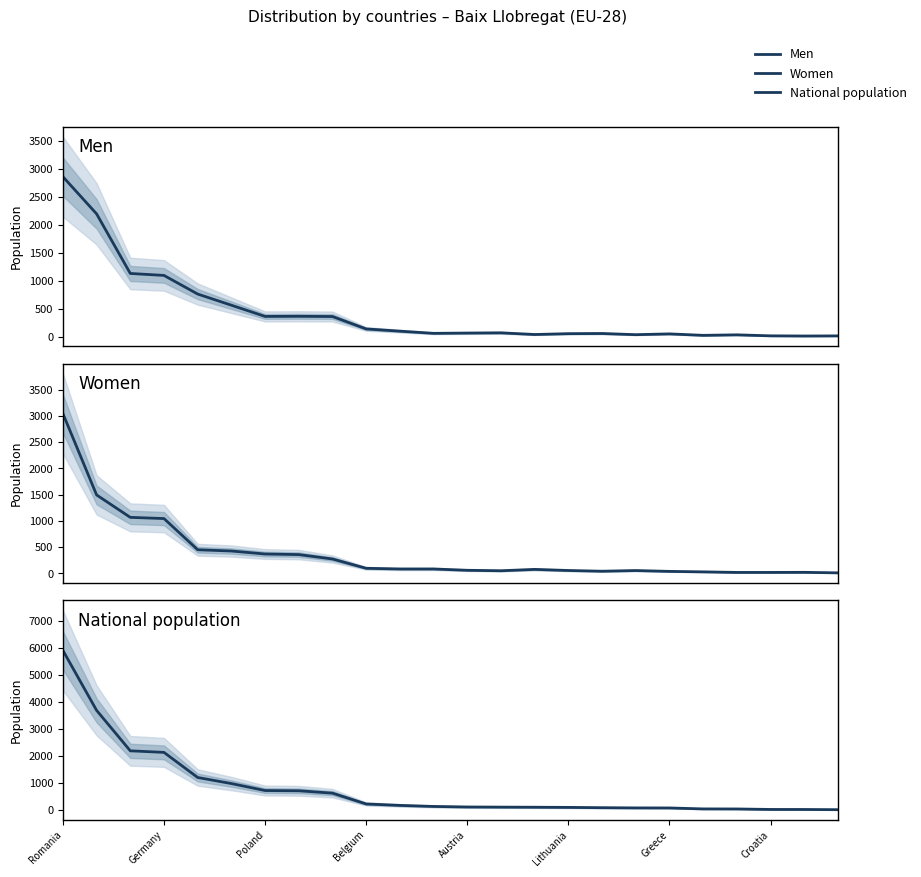

True or false: National population and Men intersect in this chart.

False